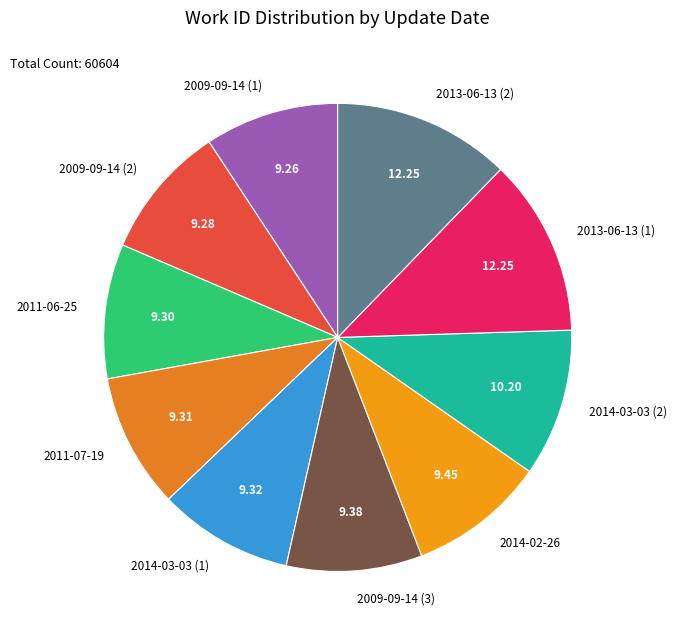

Is there a majority slice in this chart?

No